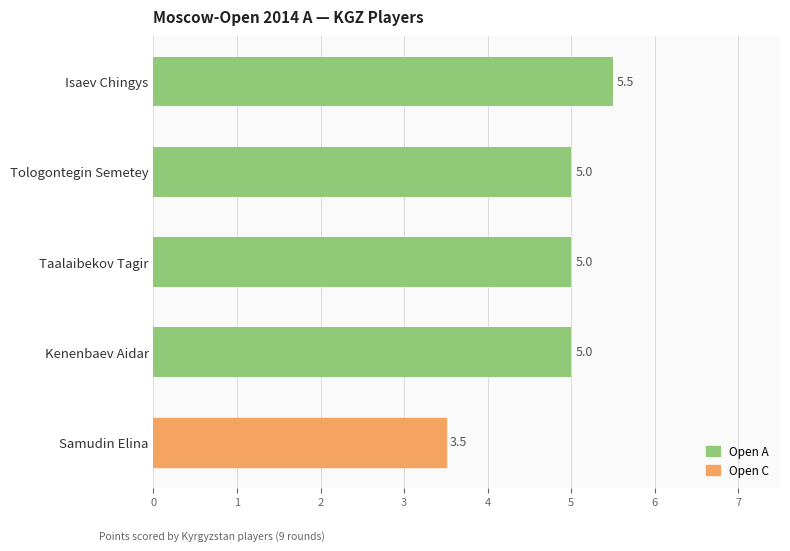

The chart shows a value of 5.5 at Isaev Chingys. True or false?

True